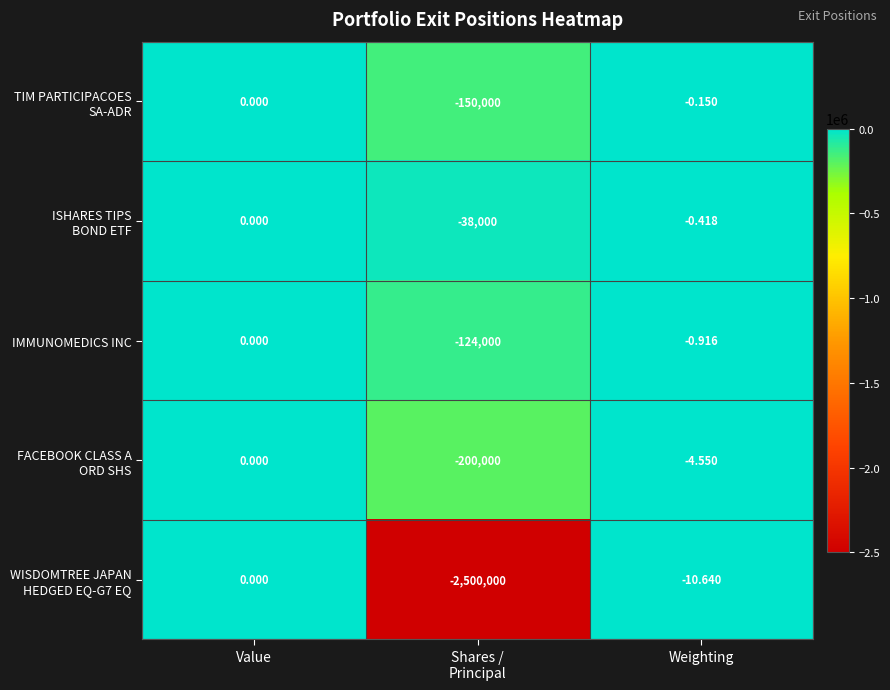

At which category is the sum across all series the highest?

Value